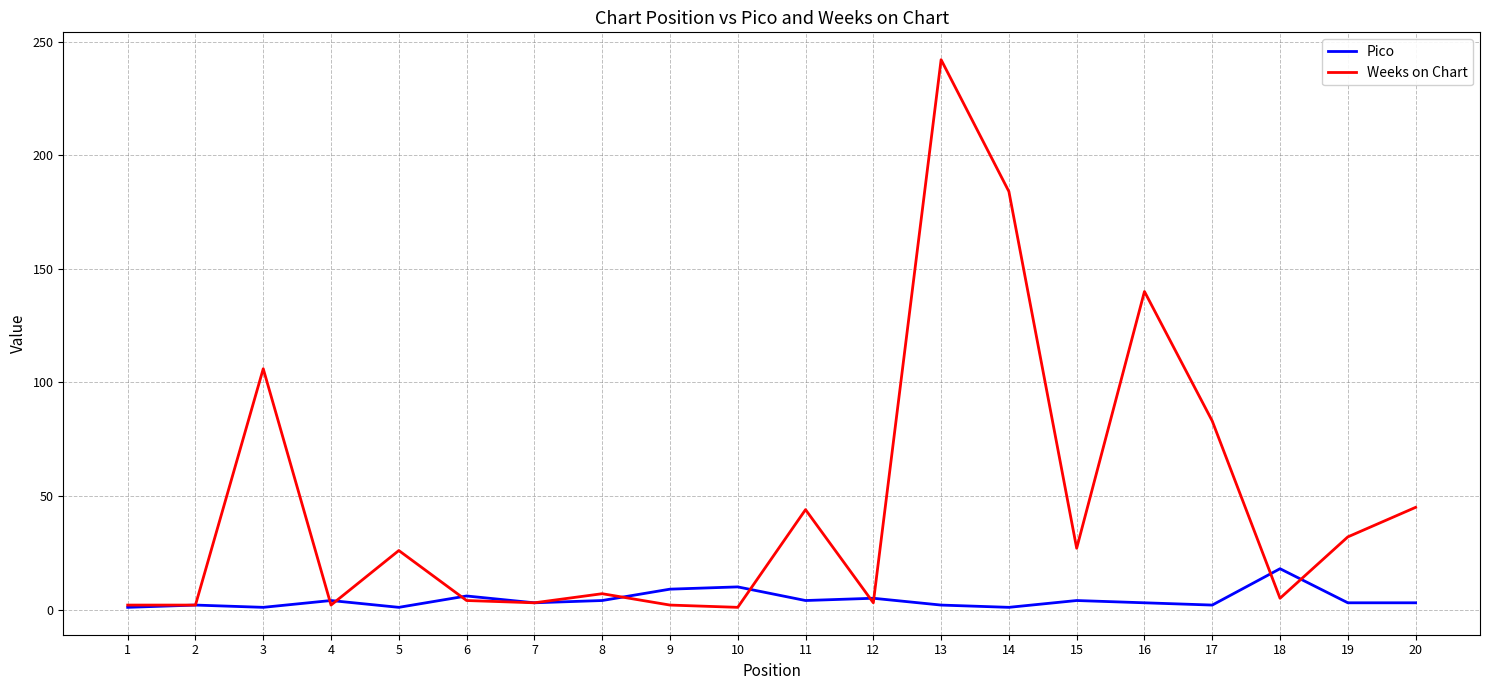

Rank the series by their maximum value, from lowest to highest.

Pico, Weeks on Chart